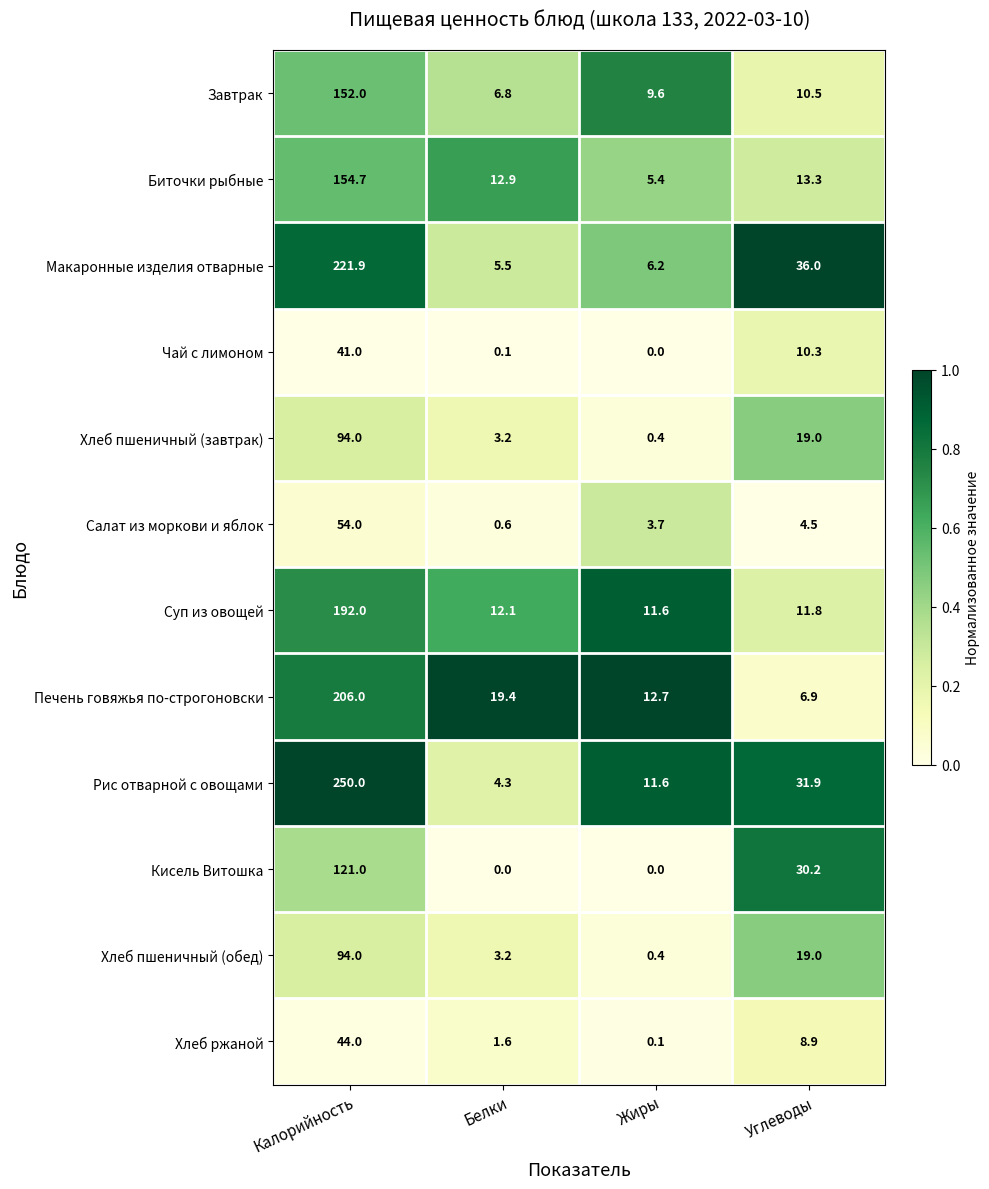

True or false: Рис отварной с овощами has a value of 1.2 at Белки.

False